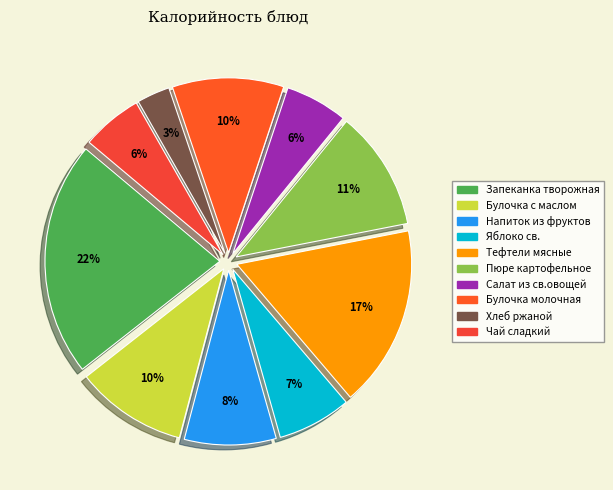

Which slice is the smallest?

Хлеб ржаной